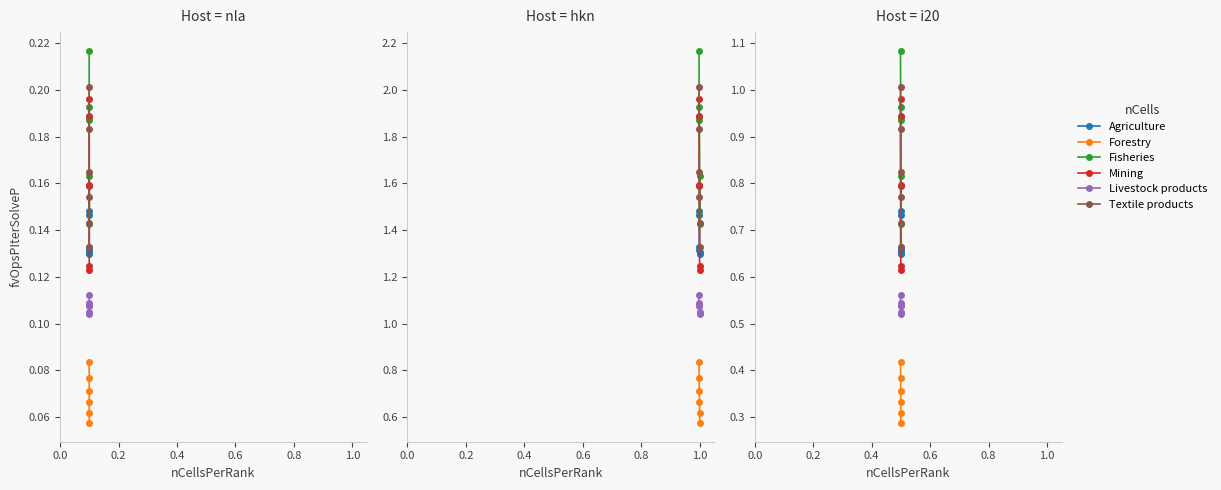

Does the chart display data point markers on the line(s)?

Yes